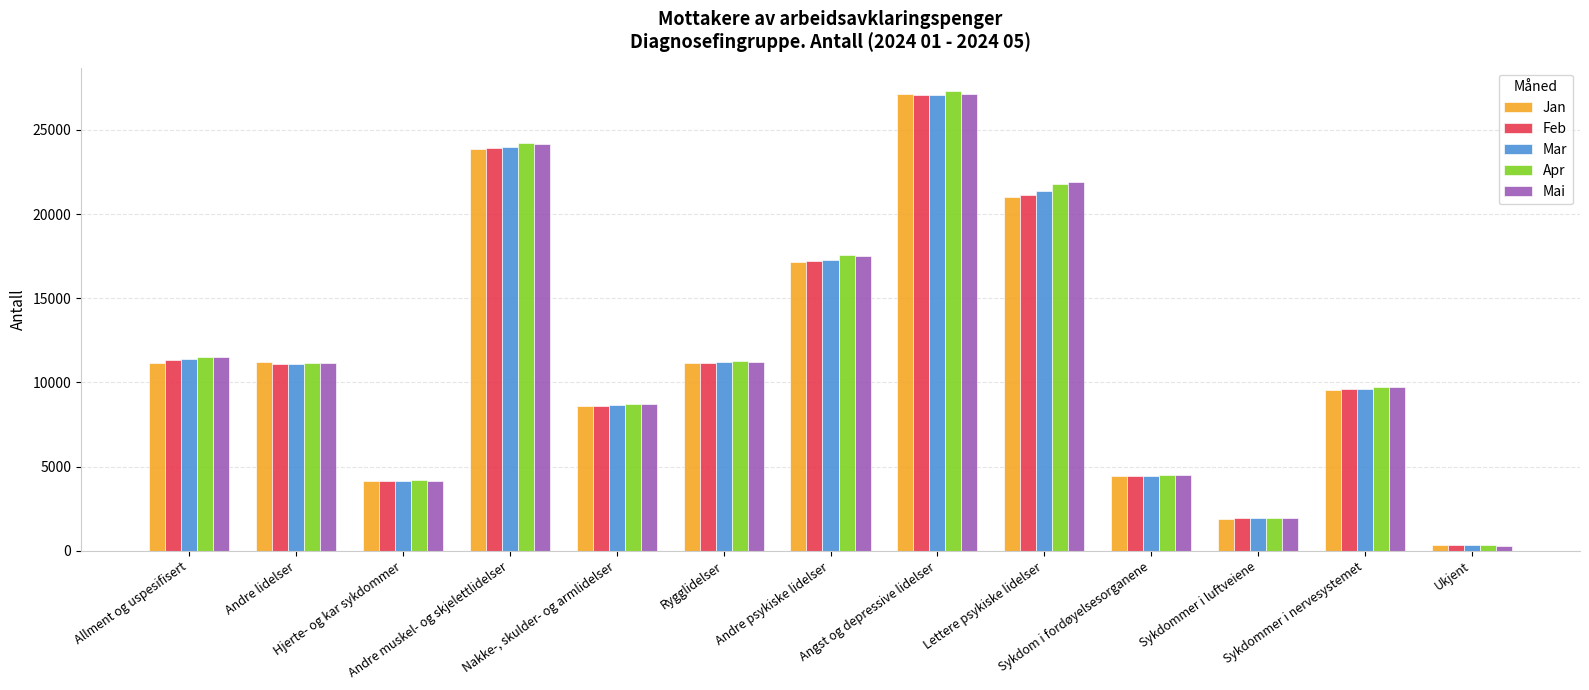

Rank the categories by Mar value from lowest to highest.

Ukjent, Sykdommer i luftveiene, Hjerte- og kar sykdommer, Sykdom i fordøyelsesorganene, Nakke-, skulder- og armlidelser, Sykdommer i nervesystemet, Andre lidelser, Rygglidelser, Allment og uspesifisert, Andre psykiske lidelser, Lettere psykiske lidelser, Andre muskel- og skjelettlidelser, Angst og depressive lidelser